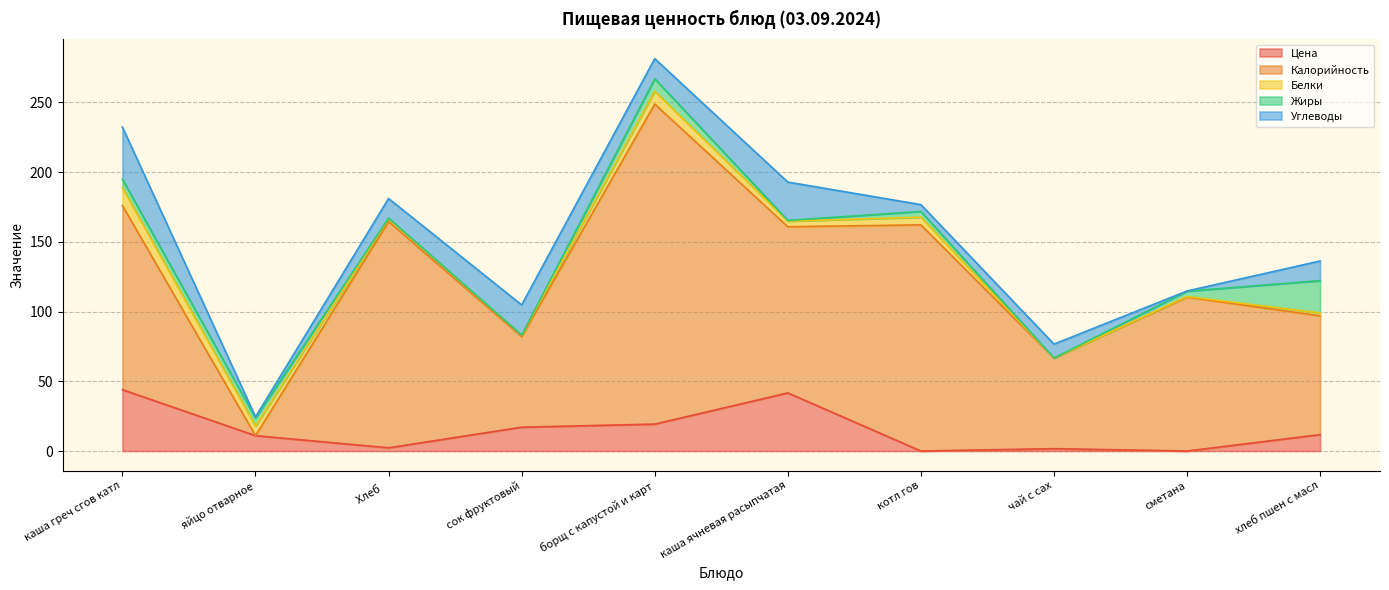

Which category has the lowest value across all series?

котл гов